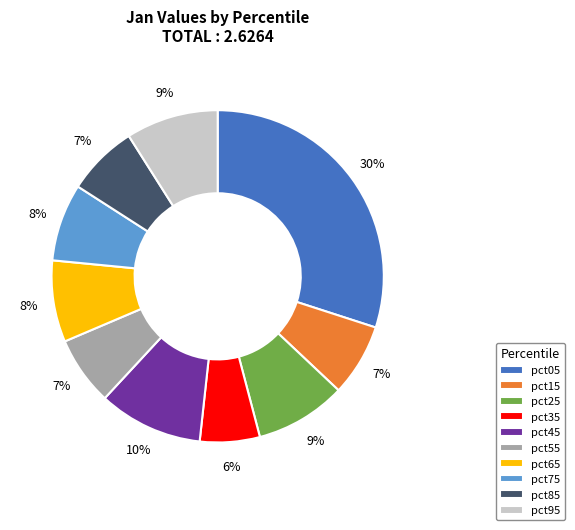

To the nearest percent, what is the difference between the pct55 and pct45 slice percentages?

3%